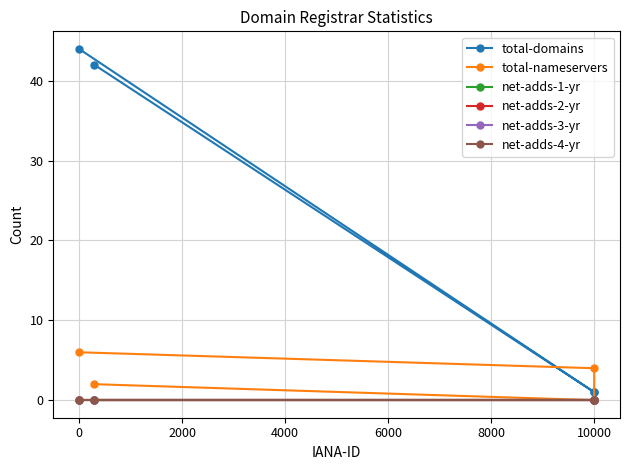

Does the chart display data point markers on the line(s)?

Yes